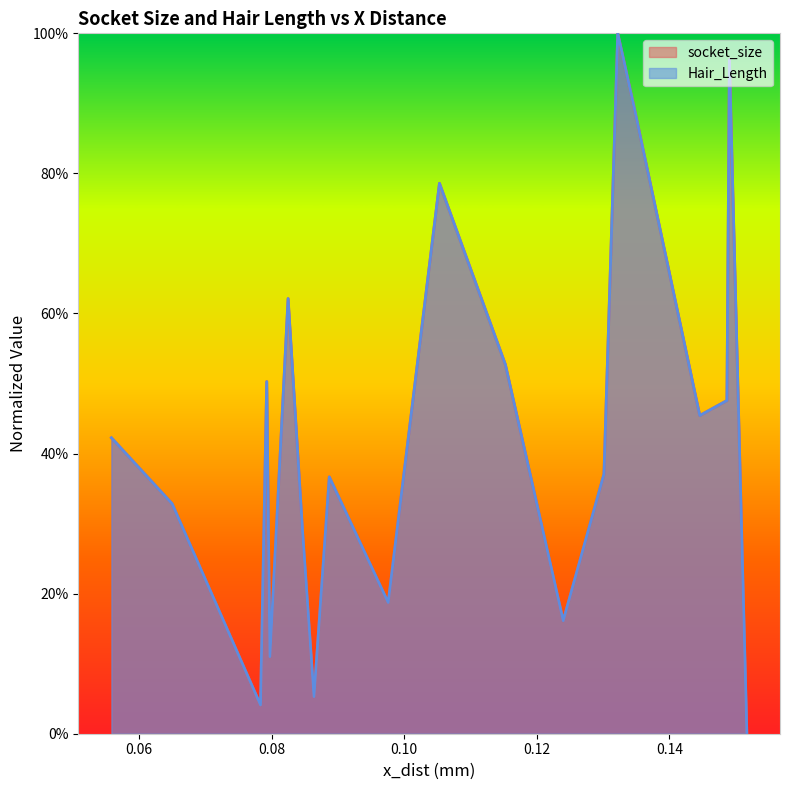

Reading right to left, extract all data points from this chart.

socket_size: 0.0	1.0	0.5	0.5	0.9	1.0	0.4	0.2	0.5	0.8	0.2	0.4	0.1	0.3	0.6	0.1	0.5	0.0	0.3	0.4
Hair_Length: 0.0	1.0	0.5	0.5	0.9	1.0	0.4	0.2	0.5	0.8	0.2	0.4	0.1	0.3	0.6	0.1	0.5	0.0	0.3	0.4